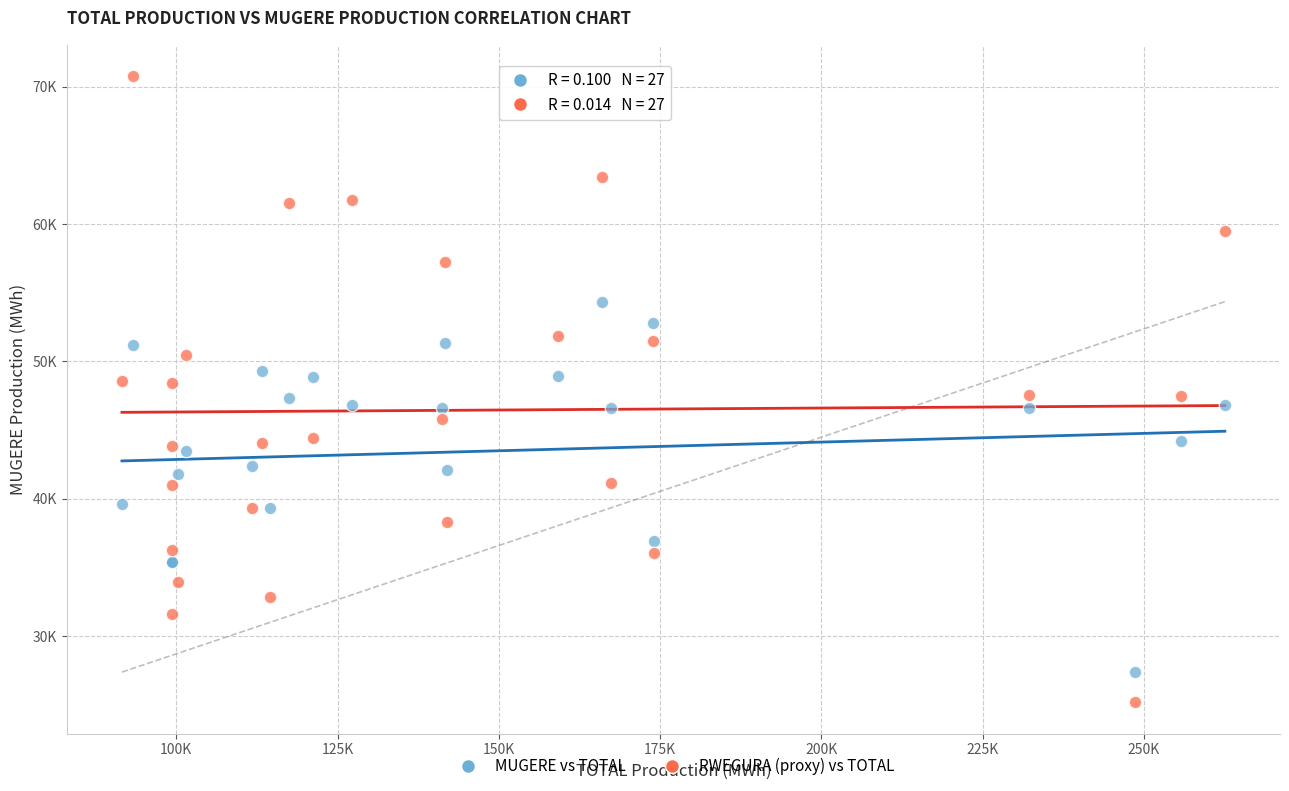

What are all the series names shown in the legend?

MUGERE vs TOTAL, RWEGURA (proxy) vs TOTAL